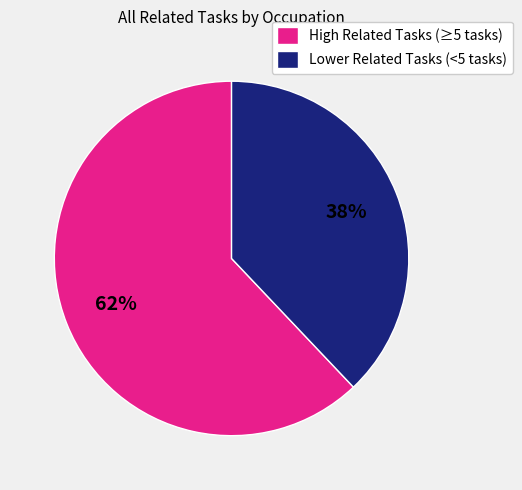

Is it true that High Related Tasks (≥5 tasks) is 62% of the pie?

True